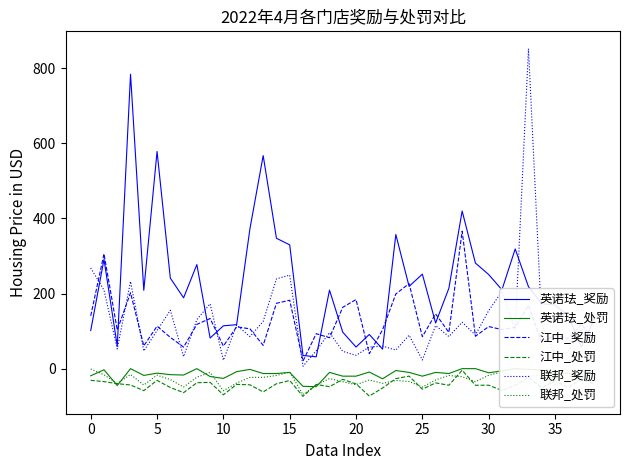

Rank the series by their maximum value, from lowest to highest.

江中_处罚, 联邦_处罚, 英诺珐_处罚, 江中_奖励, 英诺珐_奖励, 联邦_奖励